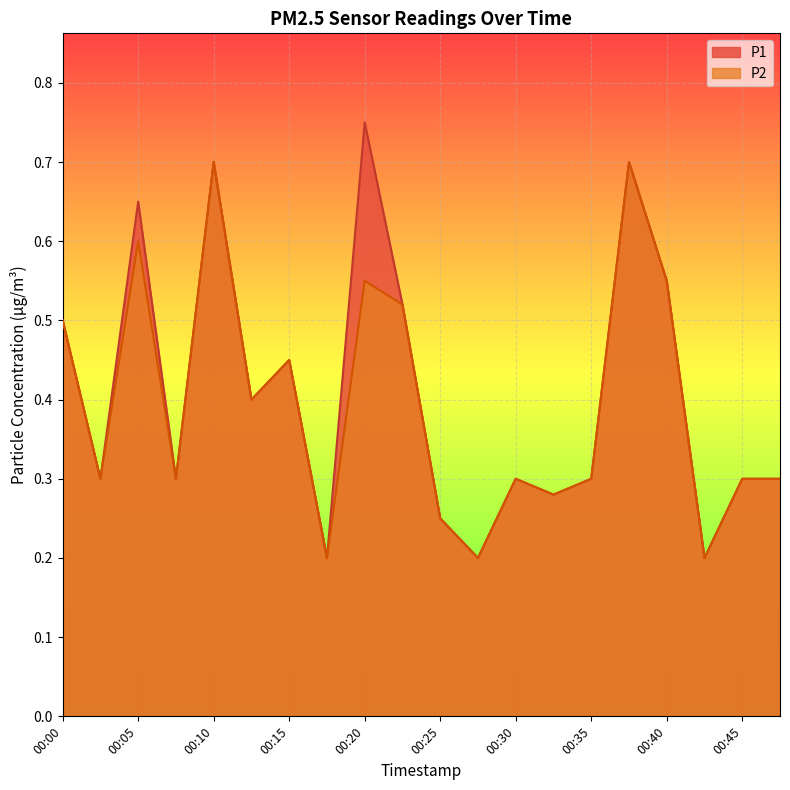

At 00:28, list the series in order from smallest to largest.

P1, P2